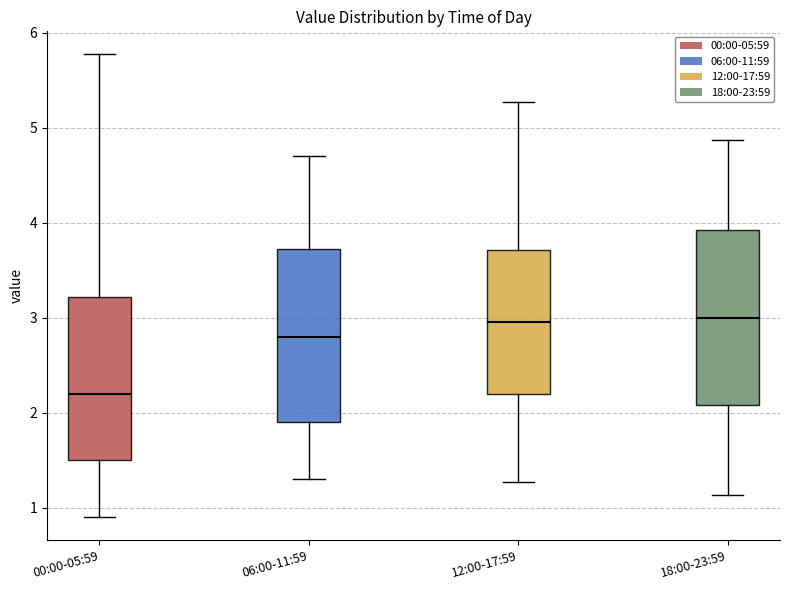

Reading left to right, transcribe this box plot: for each box, give where its median line is, the range the box spans, and where its two whiskers end, as read against the y-axis. The values are not printed on the chart, so give them approximately, as read against the axis.

00:00-05:59: median 2.2, box 1.5 to 3.2, whiskers 0.9 to 5.8
06:00-11:59: median 2.8, box 1.9 to 3.7, whiskers 1.3 to 4.7
12:00-17:59: median 3.0, box 2.2 to 3.7, whiskers 1.3 to 5.3
18:00-23:59: median 3.0, box 2.1 to 3.9, whiskers 1.1 to 4.9